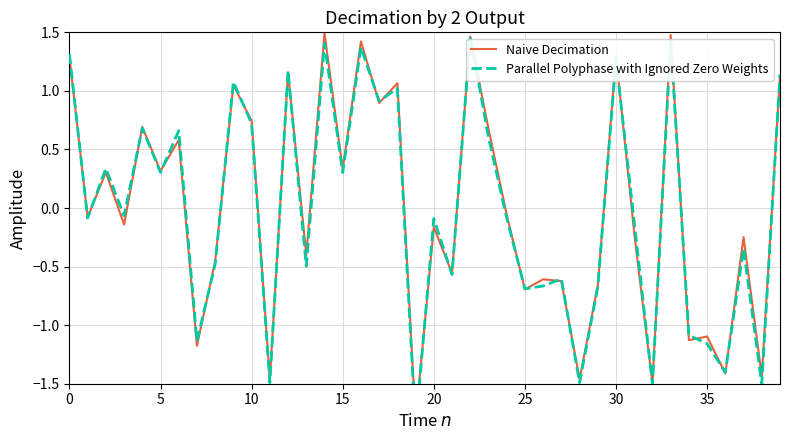

What is the label of the 28th point from the right?

12